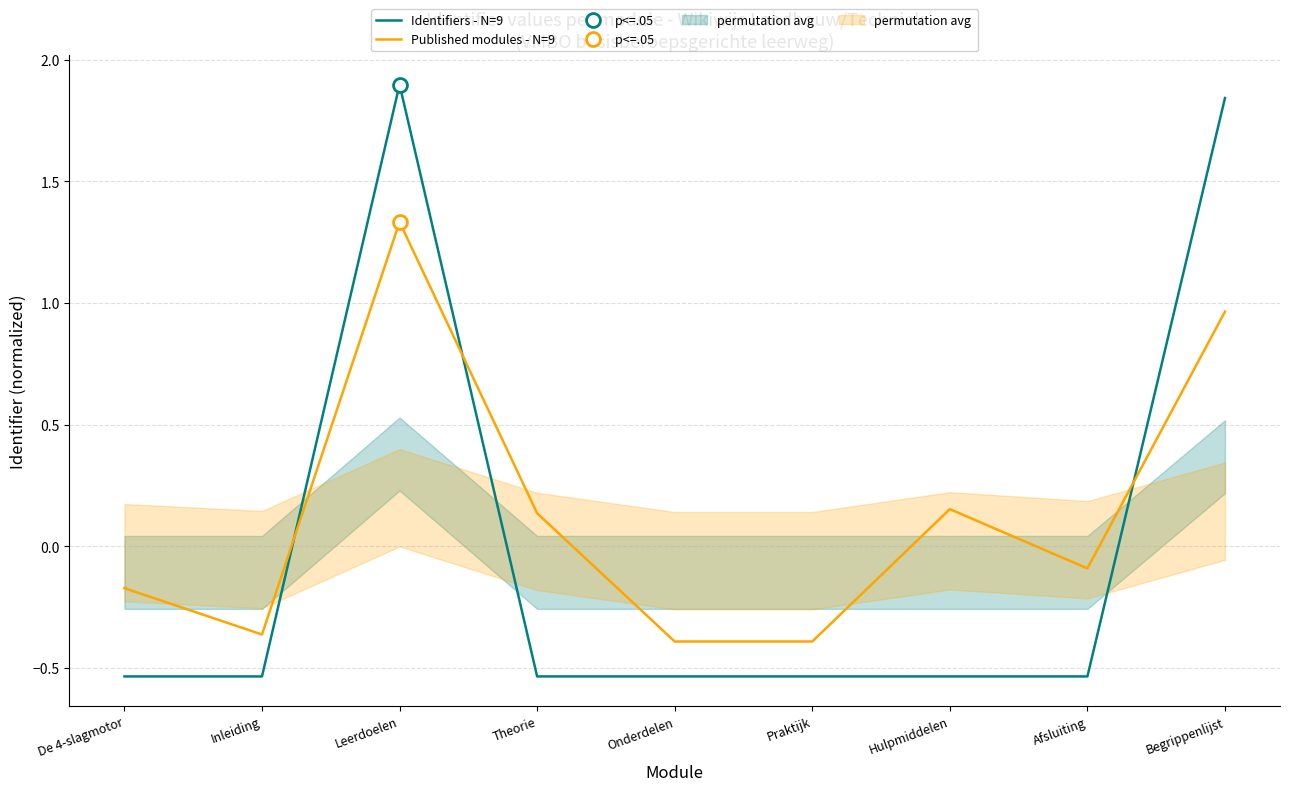

Which series has the widest spread of values?

Identifiers - N=9